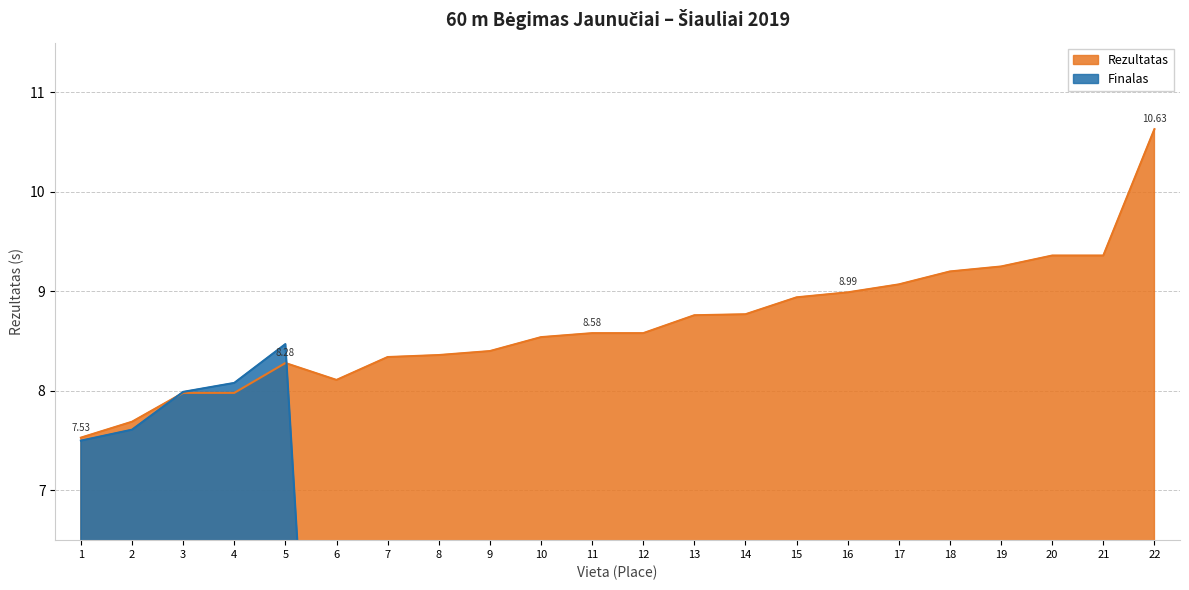

List the series in order of their peak value, highest first.

Rezultatas, Finalas